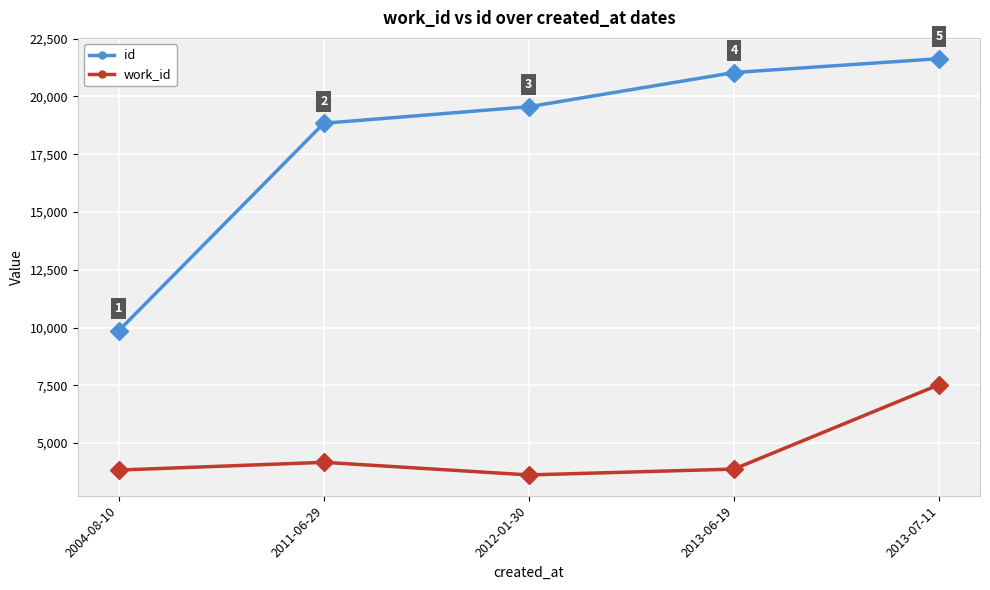

List the labels in order of id value, largest first.

2013-07-11, 2013-06-19, 2012-01-30, 2011-06-29, 2004-08-10